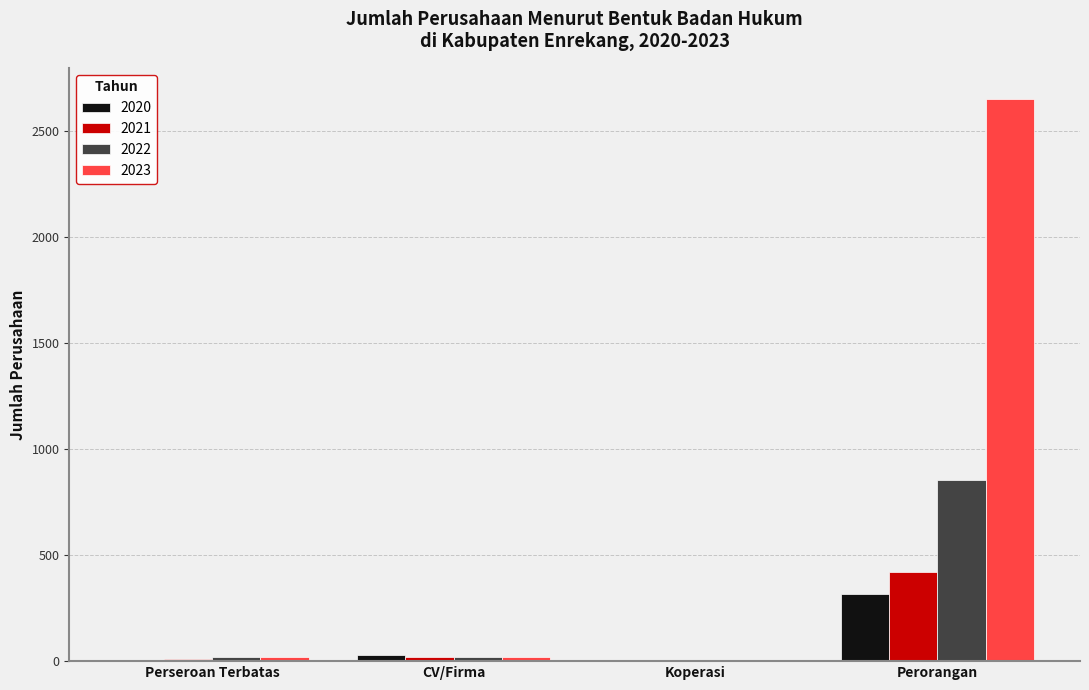

True or false: 2023 has a value of 2651 at Perorangan.

True